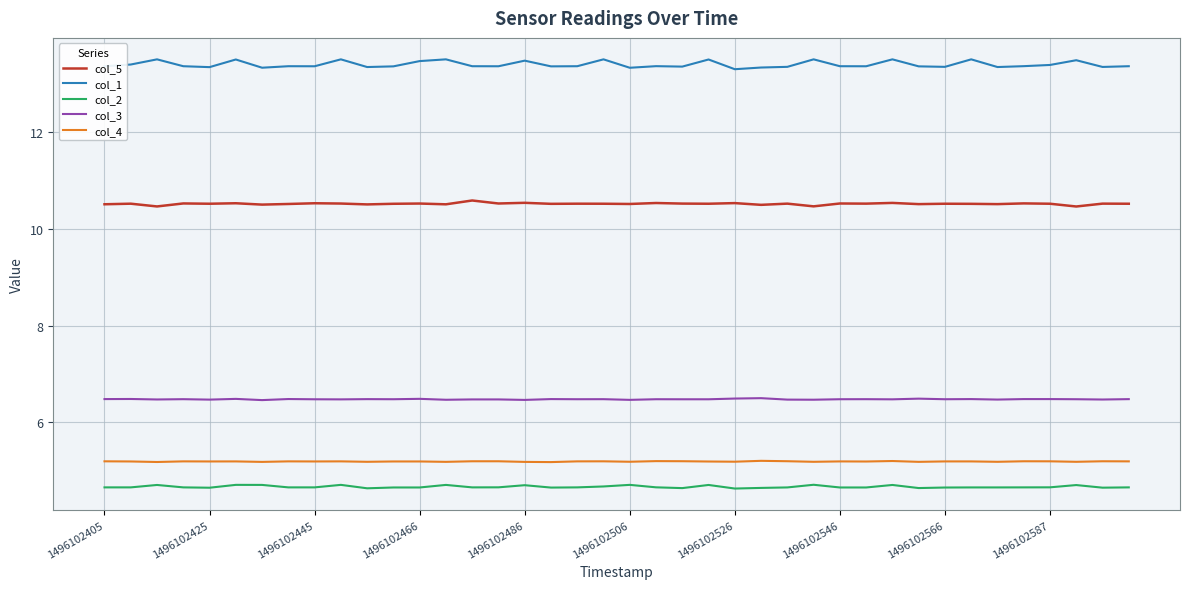

List the series in order of their peak value, lowest first.

col_2, col_4, col_3, col_5, col_1